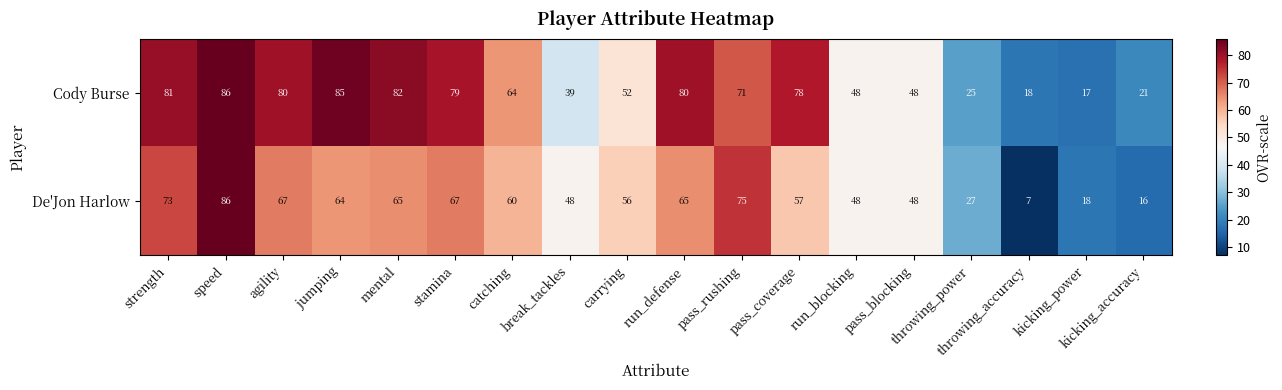

Where does the De'Jon Harlow series first go above 60?

strength